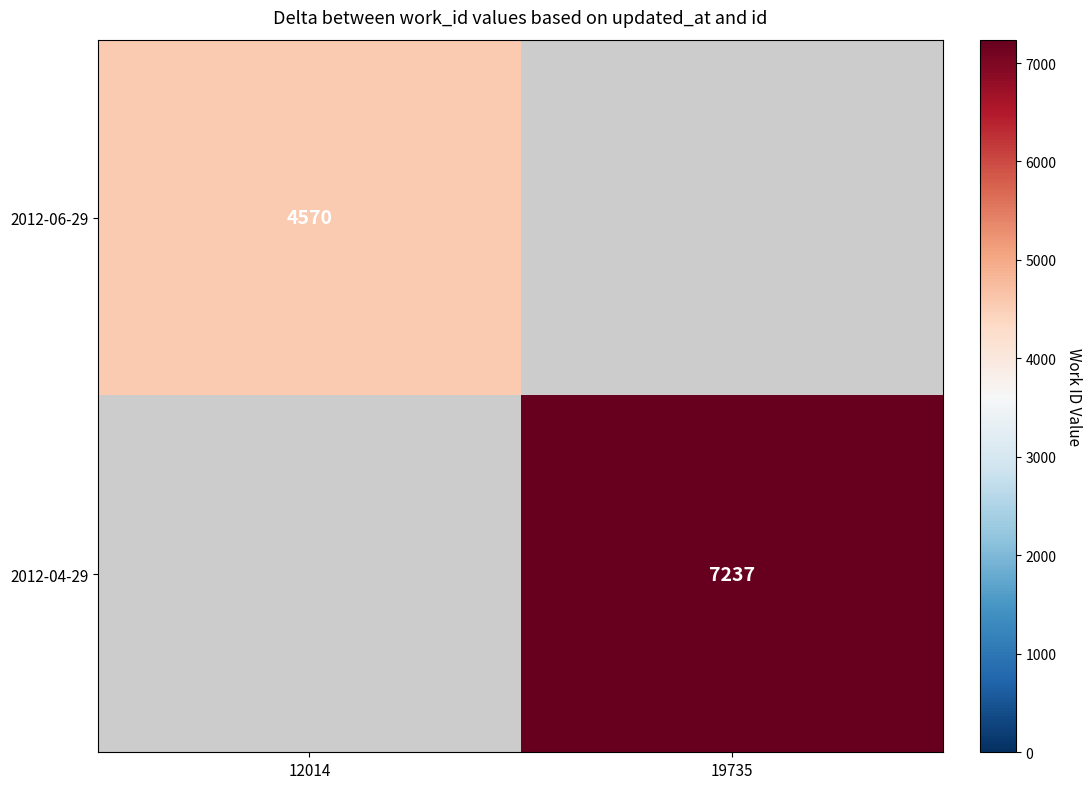

Is the value of 2012-04-29 at 19735 greater than the value of 2012-06-29 at 12014?

Yes